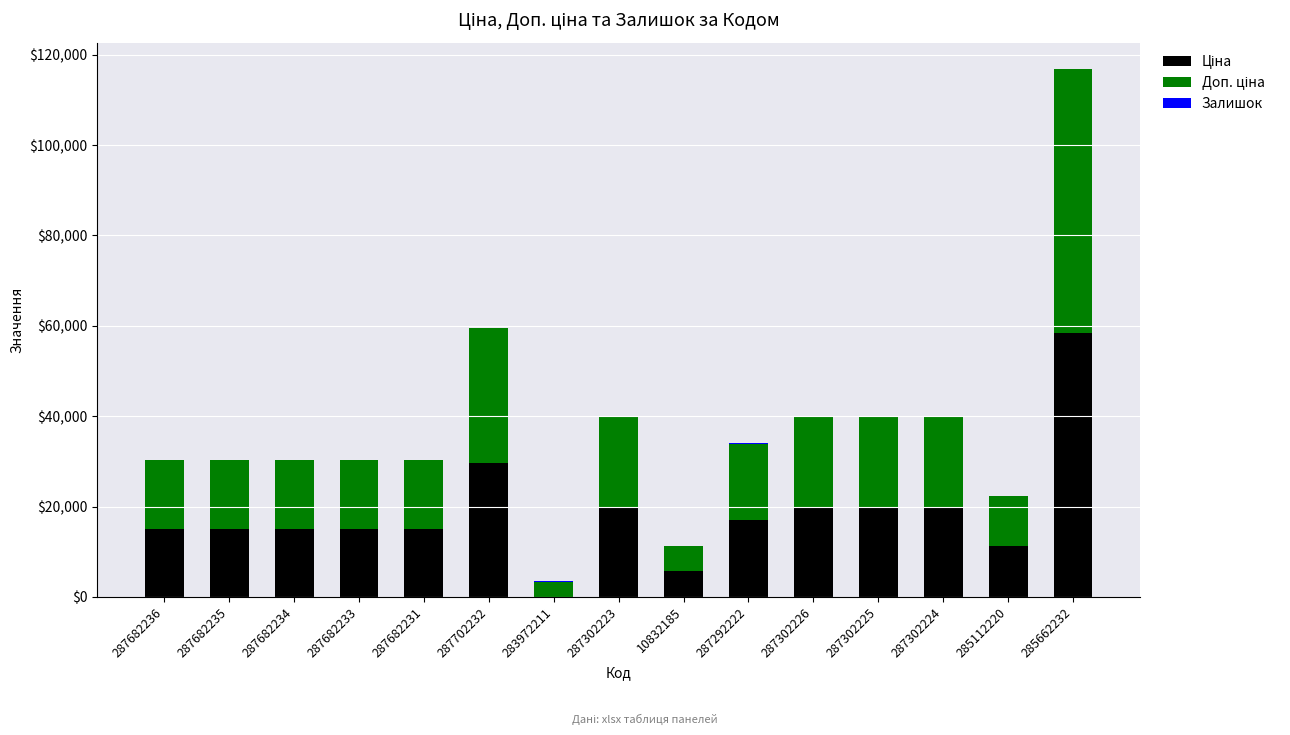

At which category is the sum across all series the highest?

285662232